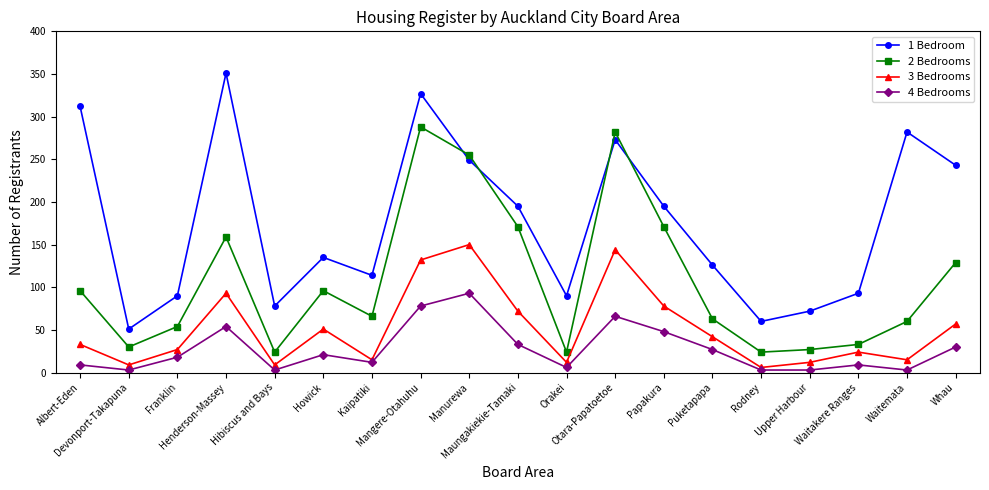

The 3 Bedrooms series shows 51 at Howick. True or false?

True